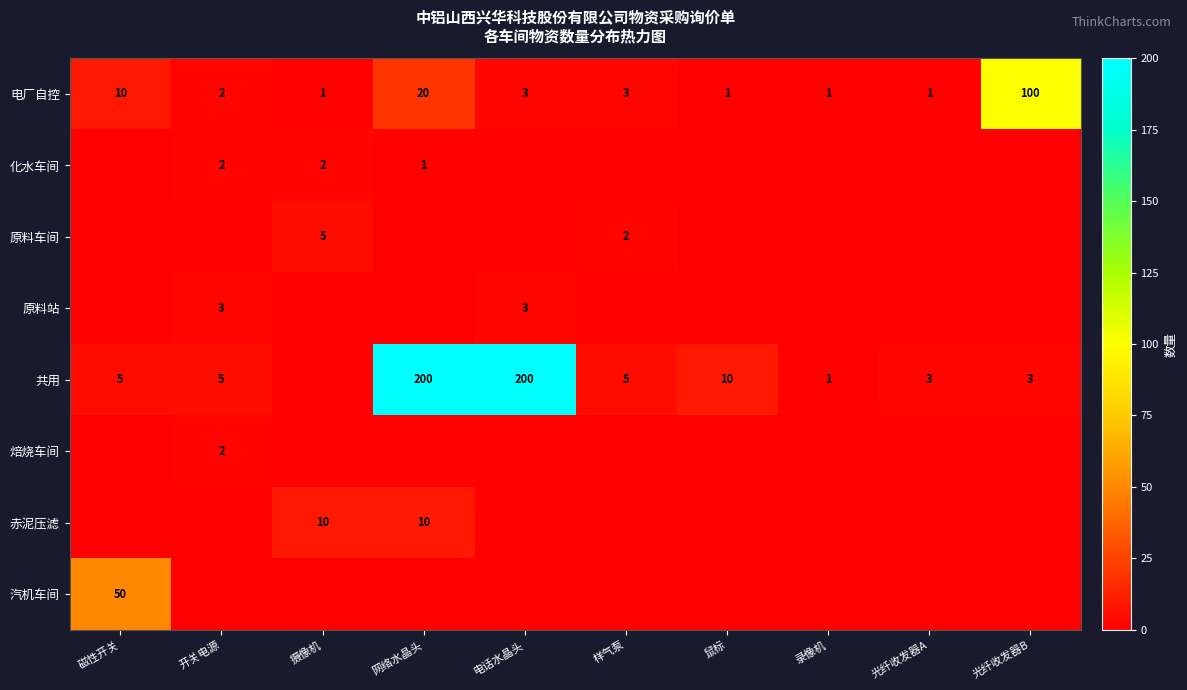

At how many categories does at least one series exceed 197?

2